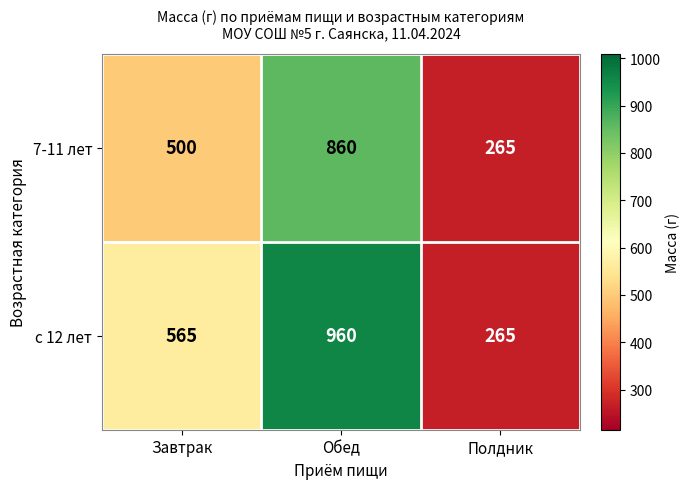

Reading left to right, extract all data points from this chart.

7-11 лет: 500	860	265
с 12 лет: 565	960	265